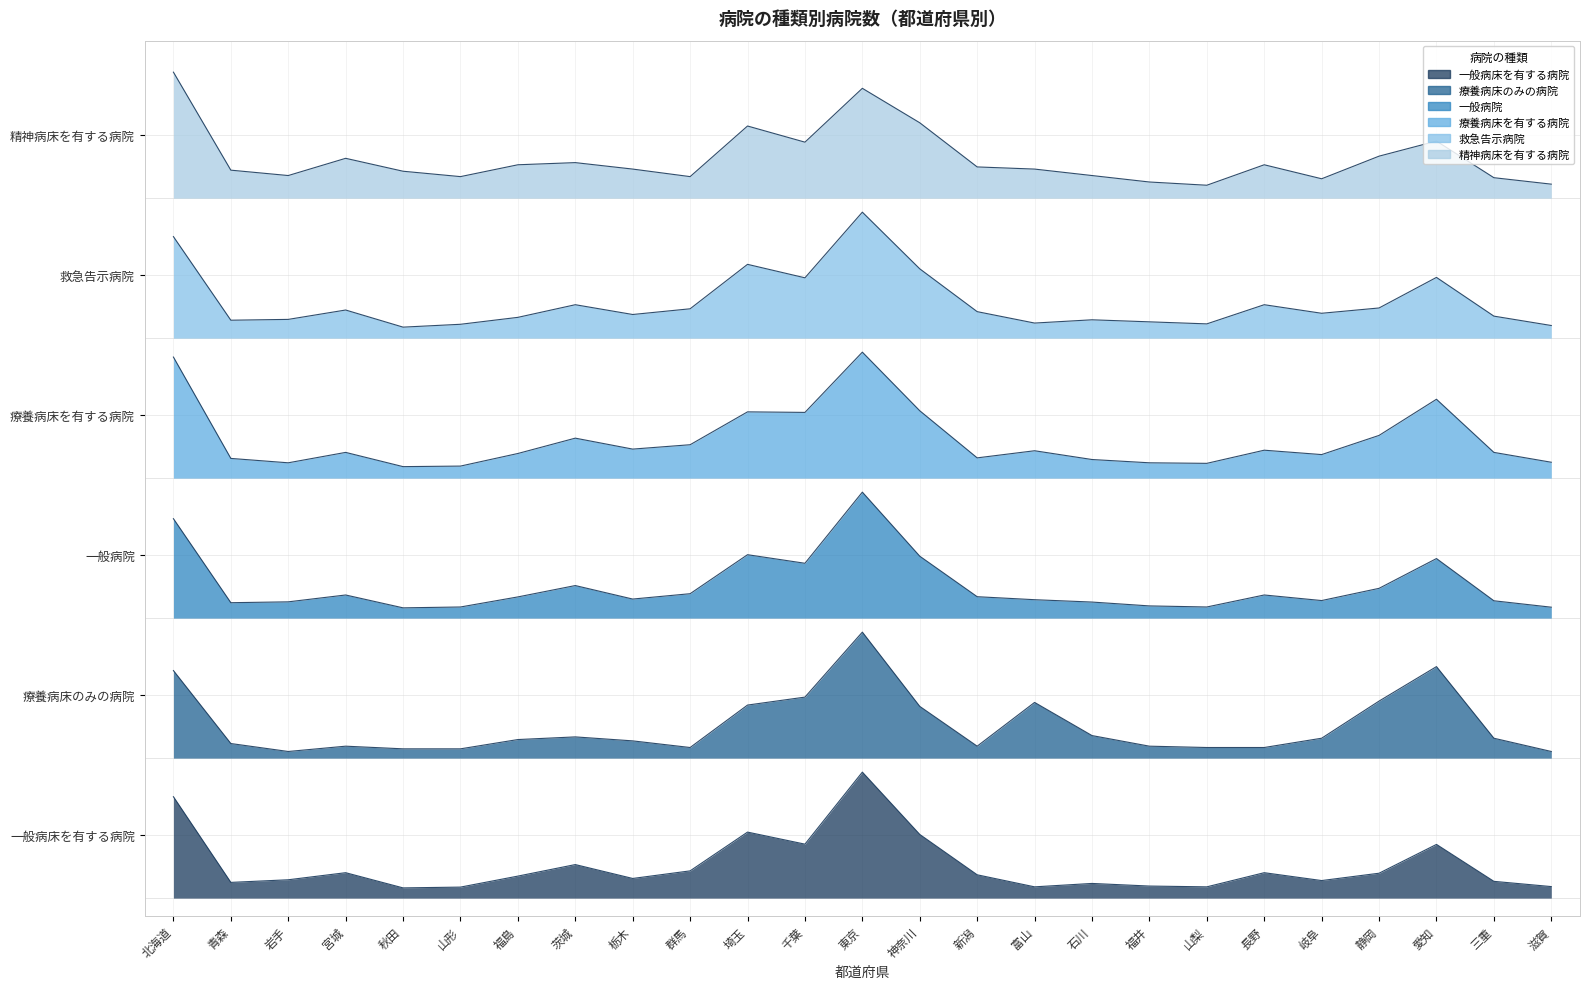

Which category has the highest value across all series?

北海道